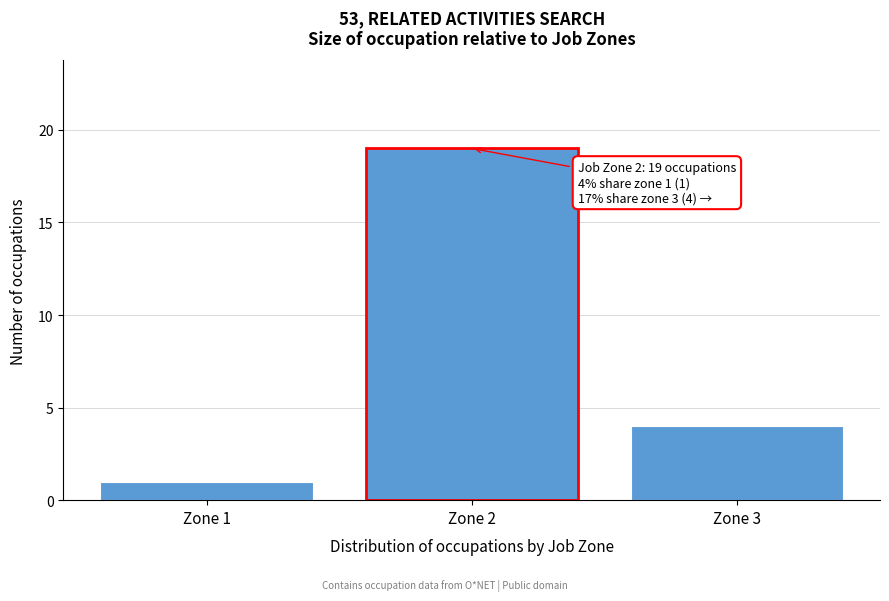

Reading right to left, transcribe all the data shown in this chart.

4	19	1